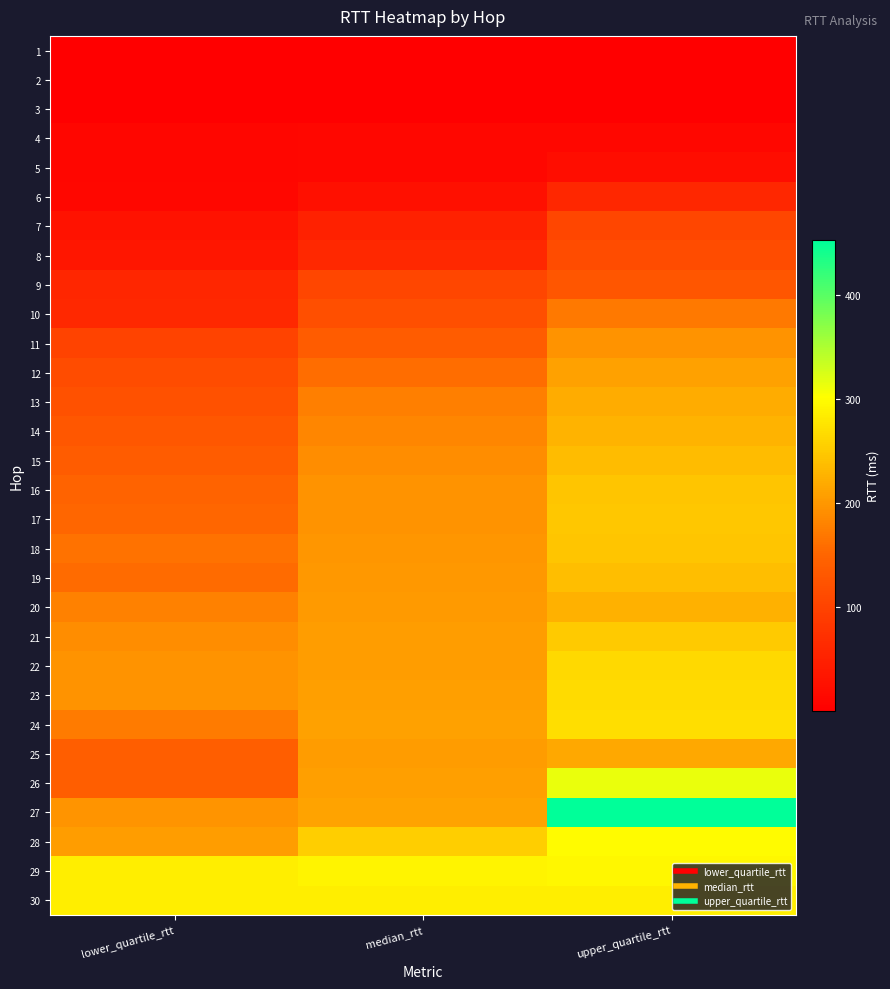

At how many categories does at least one series exceed 129?

3